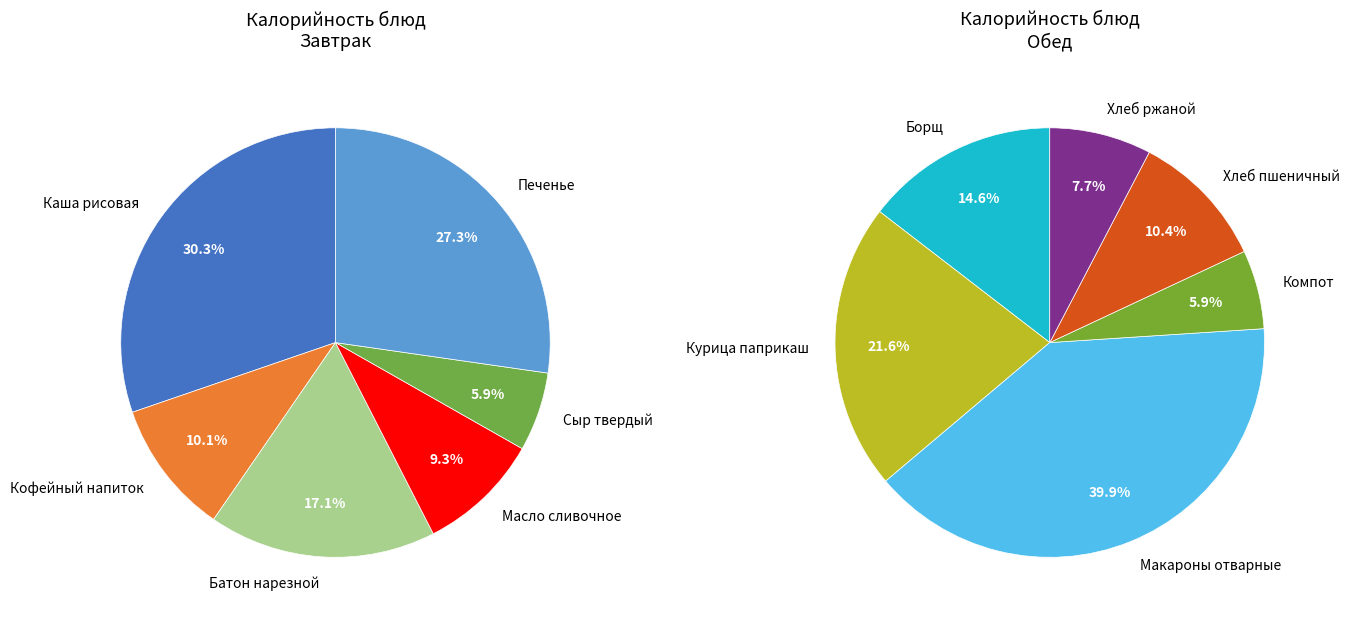

Combined, do Сыр твердый порциями and Масло сливочное account for over 50%?

No